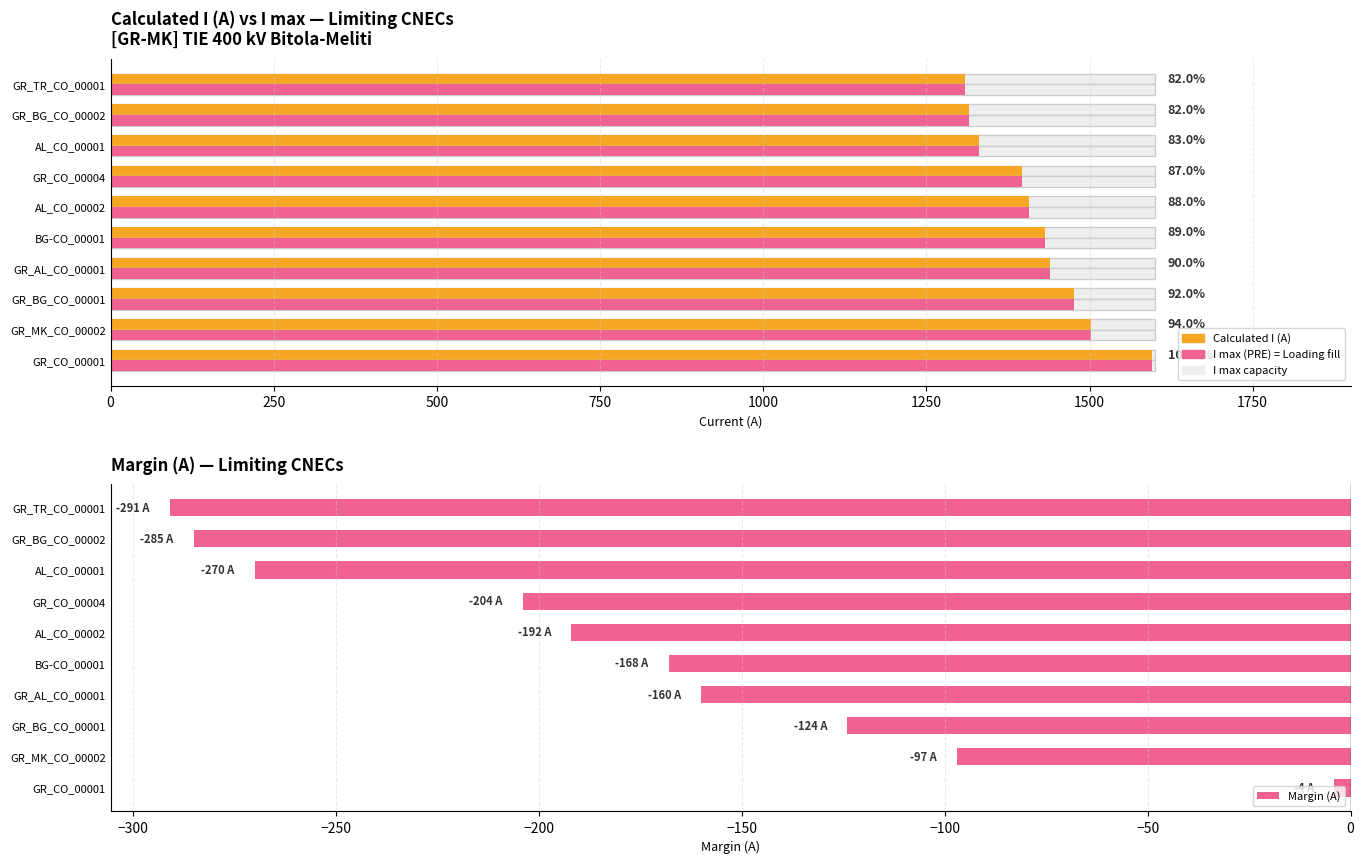

What is the value of the Loading fill bar at the 6th from the left?

1408.0